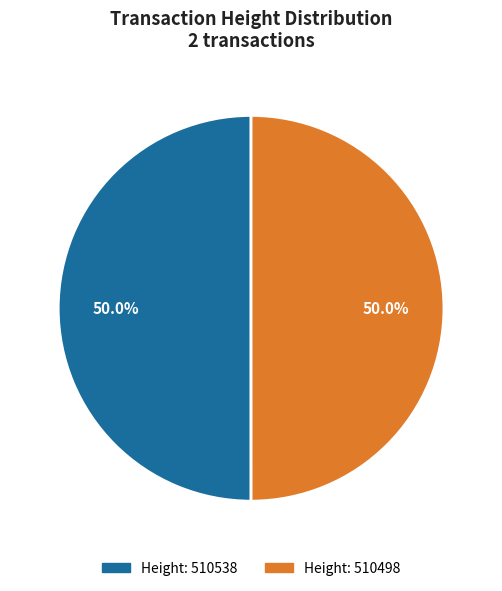

How many slices are in this pie chart?

2